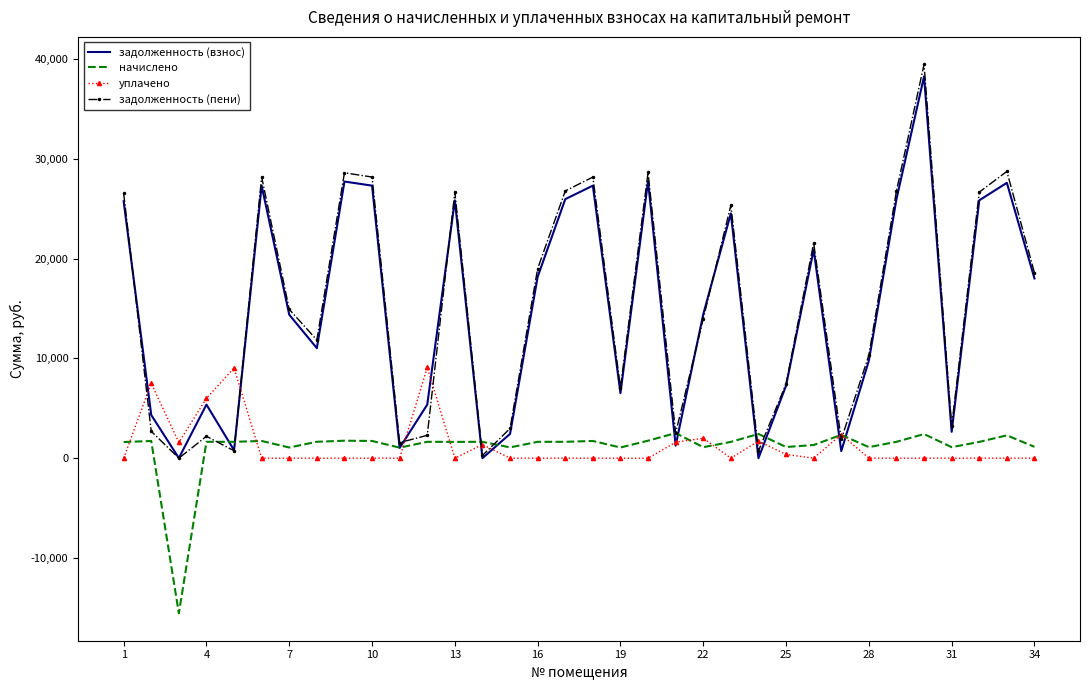

Which series has the largest range (max minus min)?

задолженность (пени)